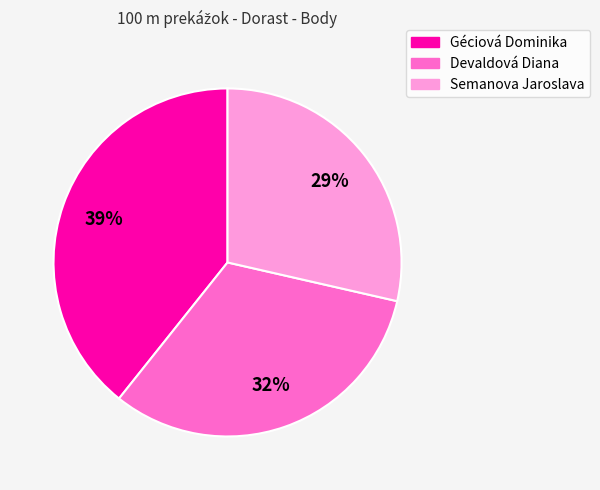

Count the number of slices in the pie.

3